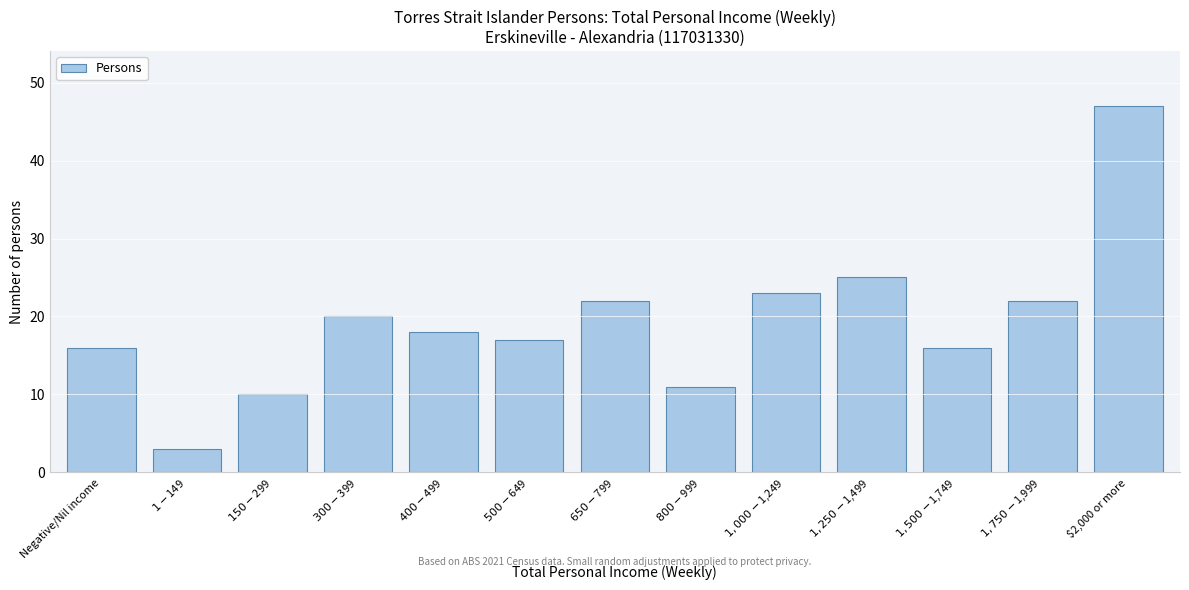

Reading left to right, what are all the values shown in this chart?

16	3	10	20	18	17	22	11	23	25	16	22	47